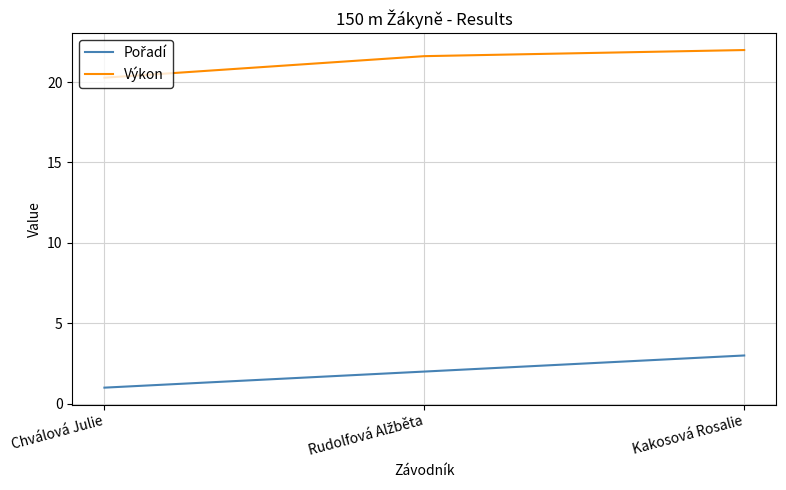

What position from the right is Chválová Julie?

3